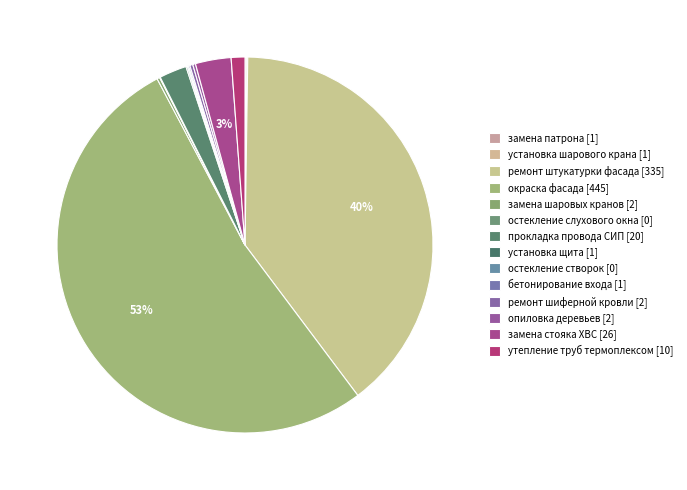

The замена стояка ХВС slice represents 3% of the pie. True or false?

True